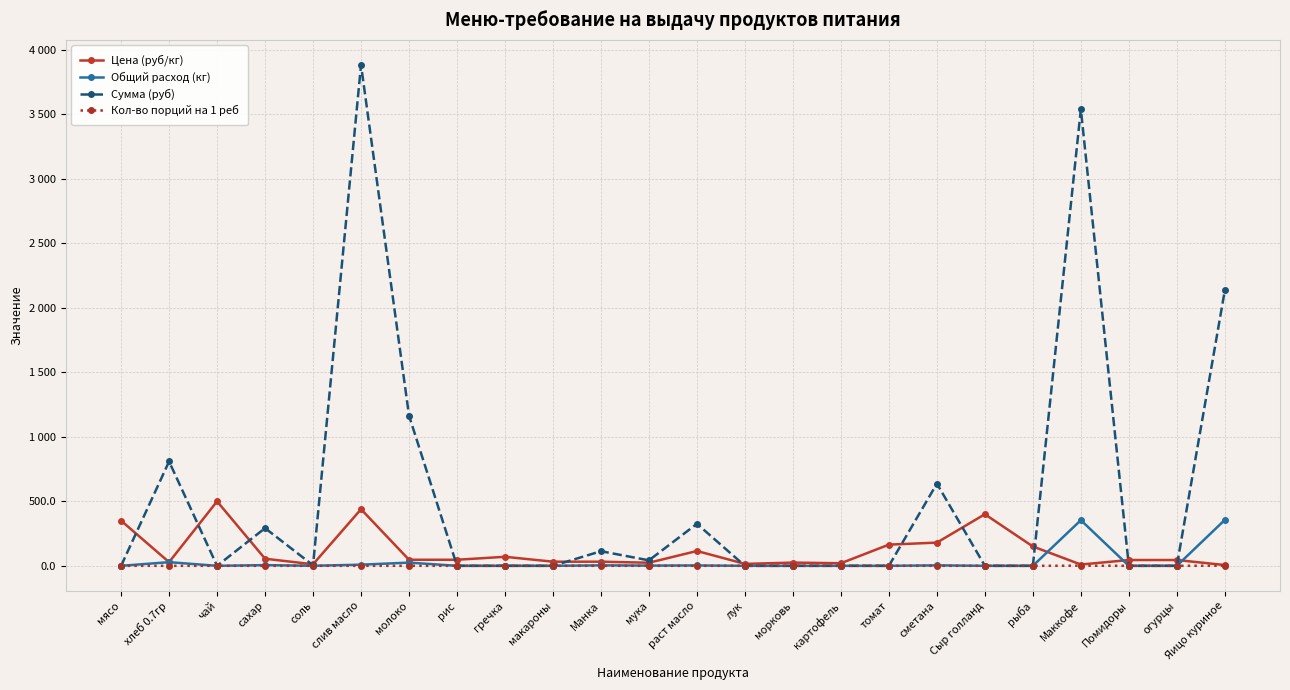

What are all the series names shown in the legend?

Цена (руб/кг), Общий расход (кг), Сумма (руб), Кол-во порций на 1 реб